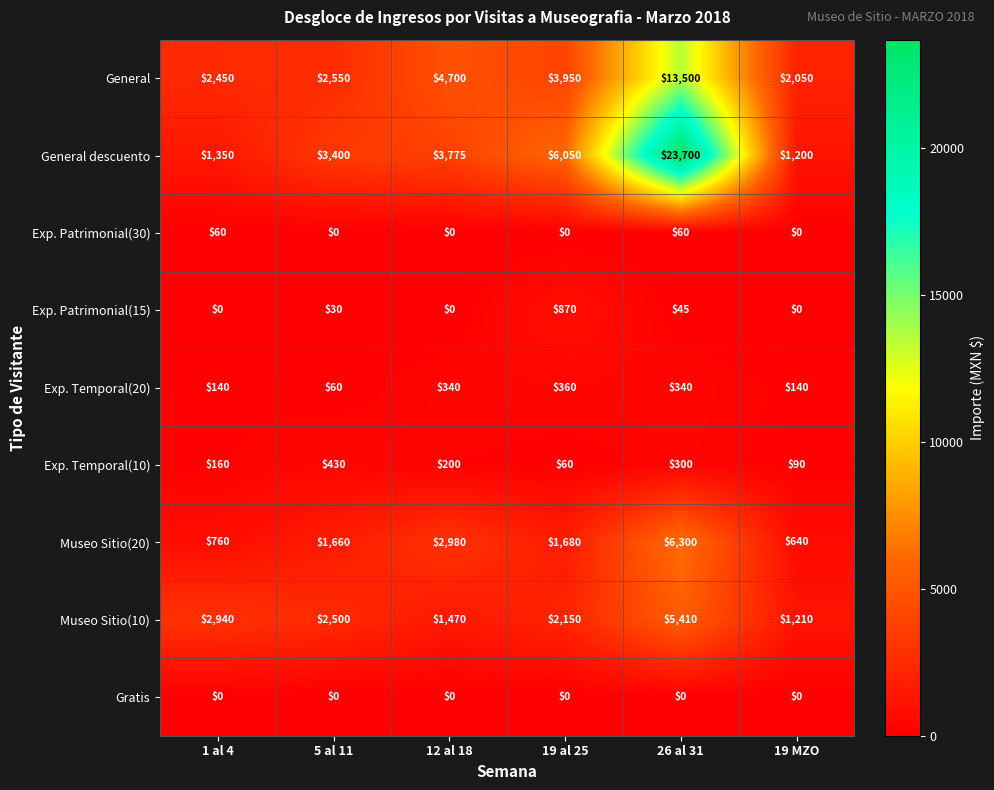

Rank the categories by Exp. Temporal(10) value from highest to lowest.

5 al 11, 26 al 31, 12 al 18, 1 al 4, 19 MZO, 19 al 25